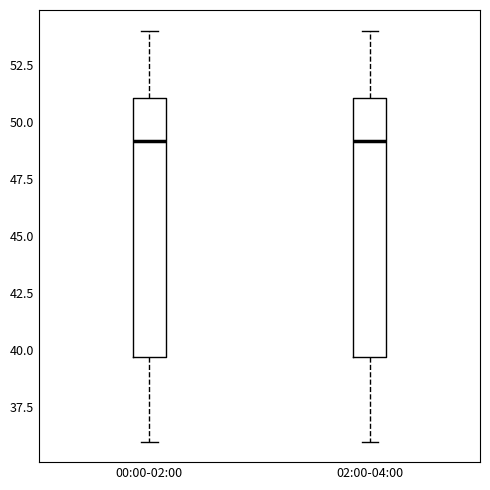

Where does the upper whisker of the box for 00:00-02:00 end on the y-axis? The values are not printed on the chart, so give them approximately, as read against the axis.

54.0